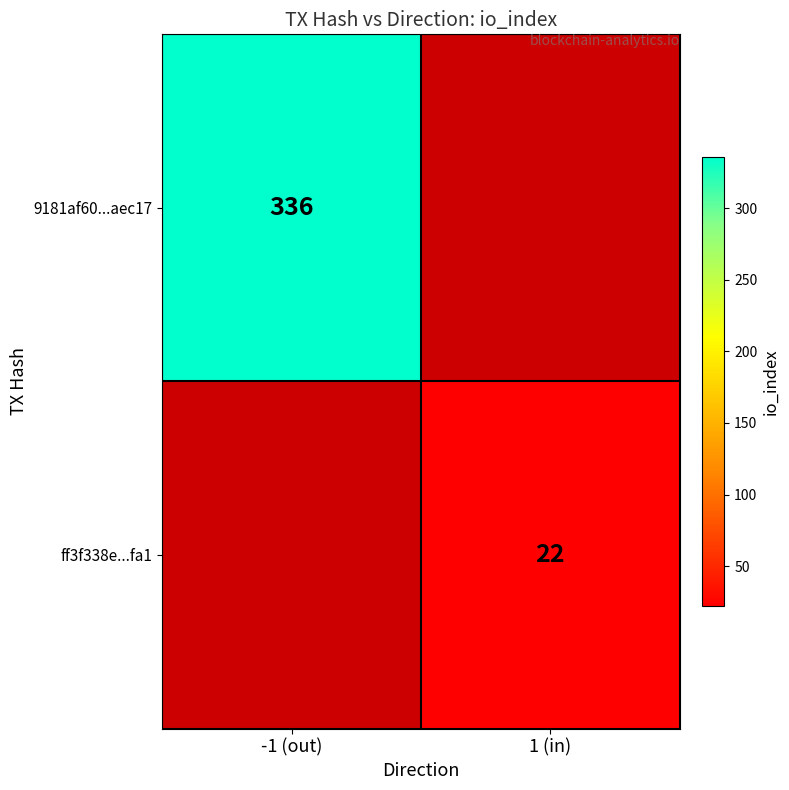

True or false: 9181af60...aec17 has a value of 336 at -1 (out).

True